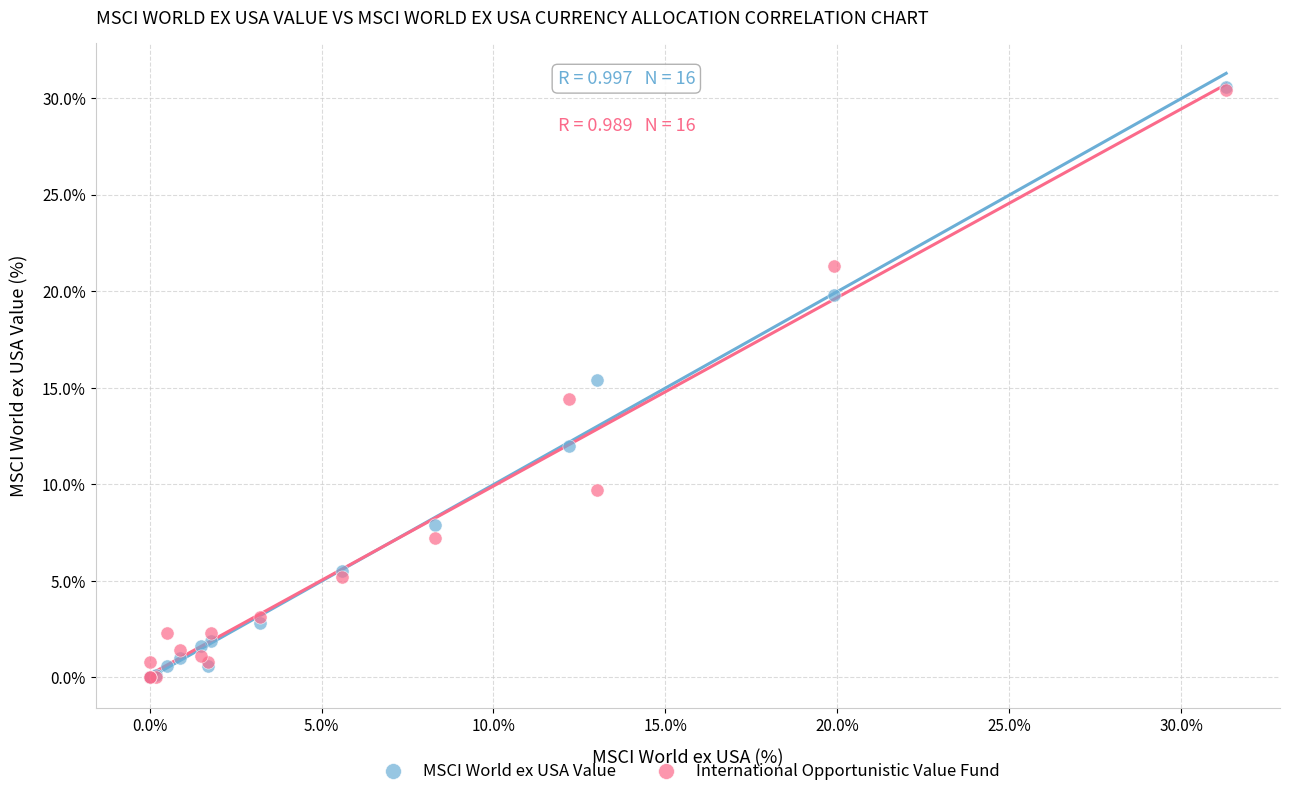

Which series has the largest Y range (max minus min)?

MSCI World ex USA Value